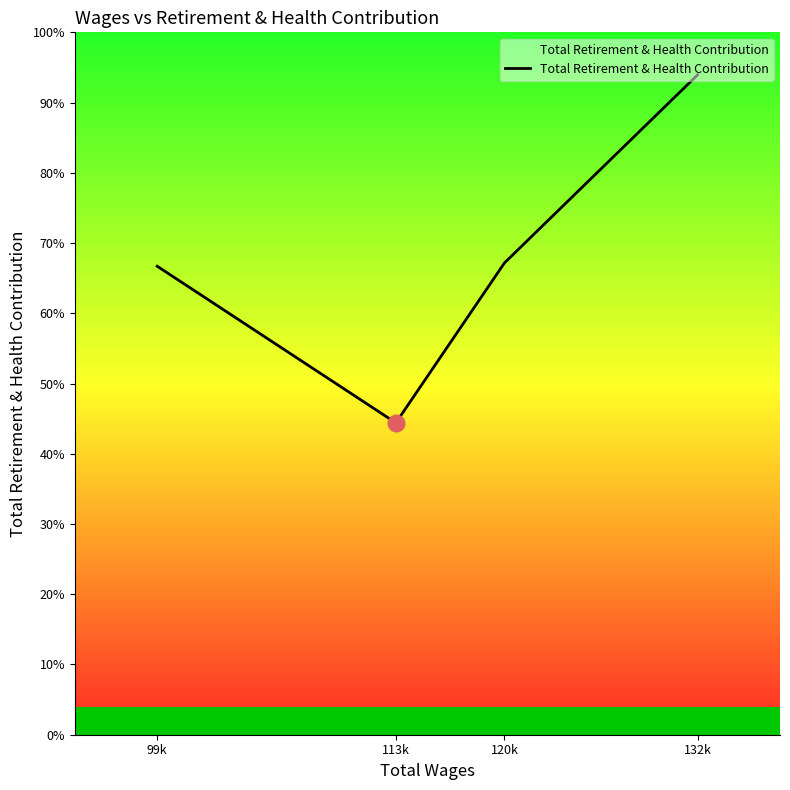

Reading left to right, transcribe all the data shown in this chart.

40019	26640	40304	56365